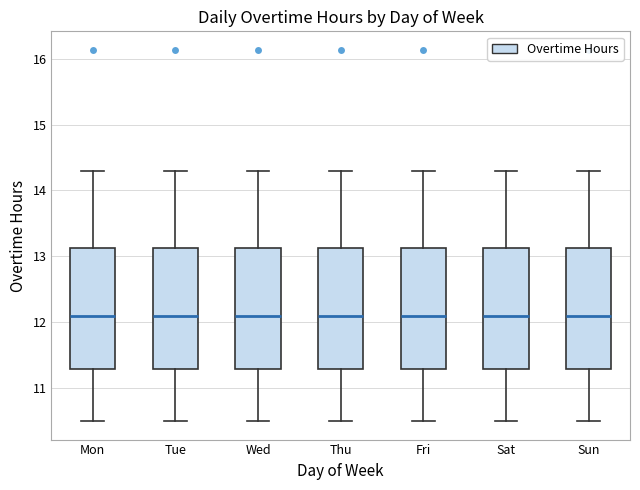

Where does the median line of the box for Sat sit on the y-axis? The values are not printed on the chart, so give them approximately, as read against the axis.

12.1